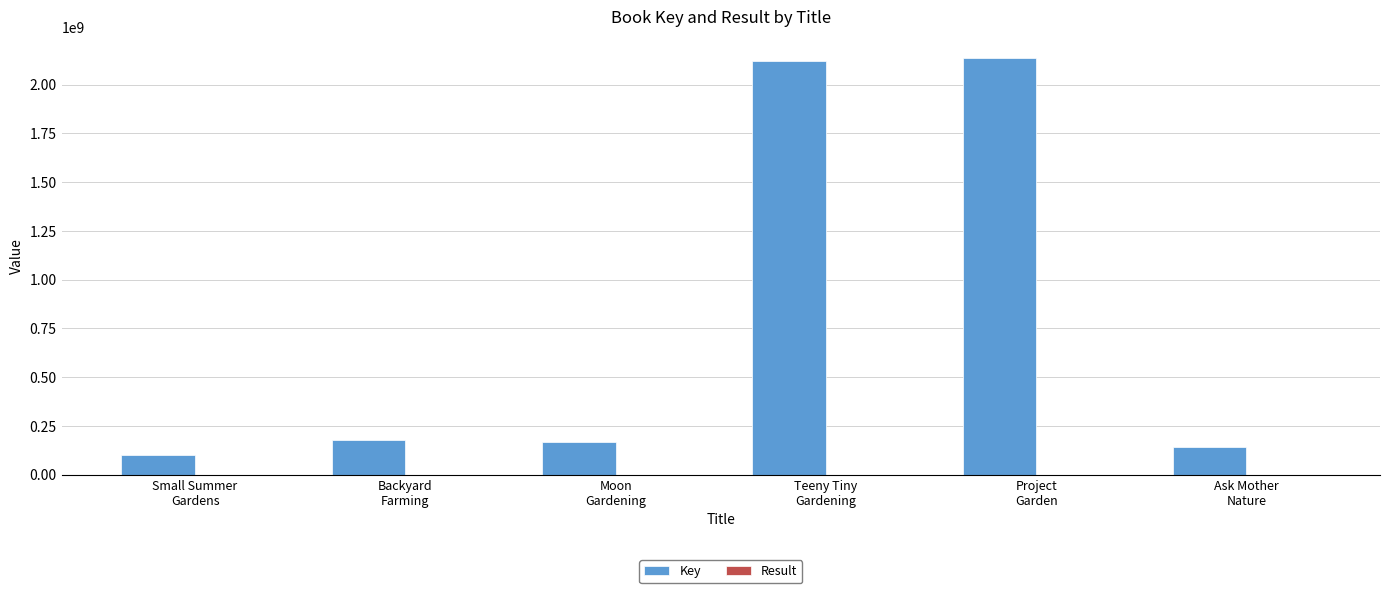

What is the maximum value shown in the chart?

2137663670